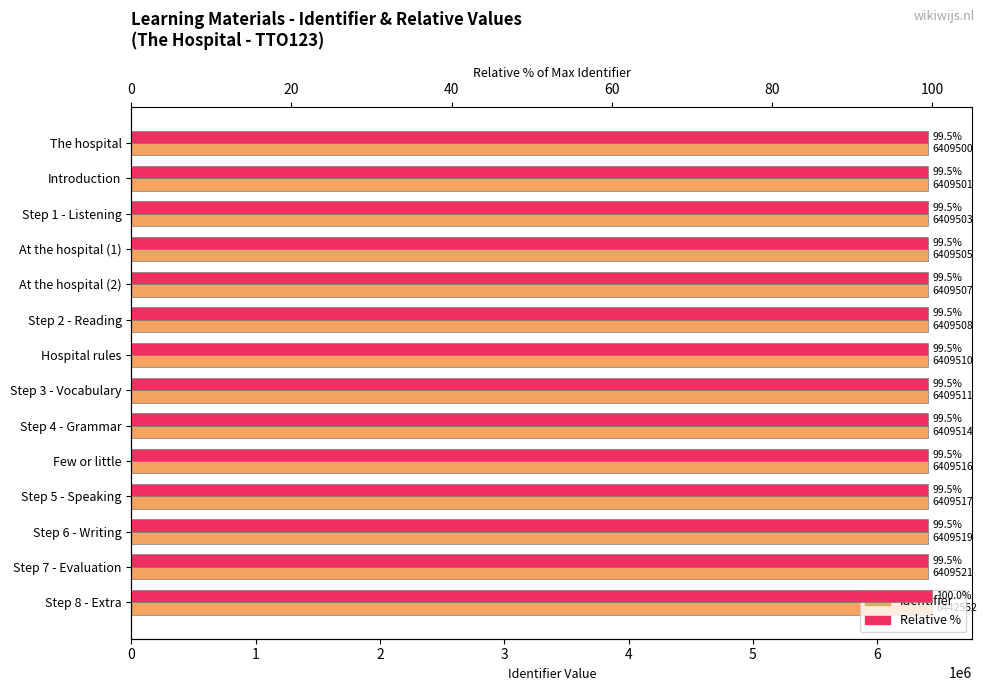

What is the total value across all series at Step 8 - Extra?

6442652.0